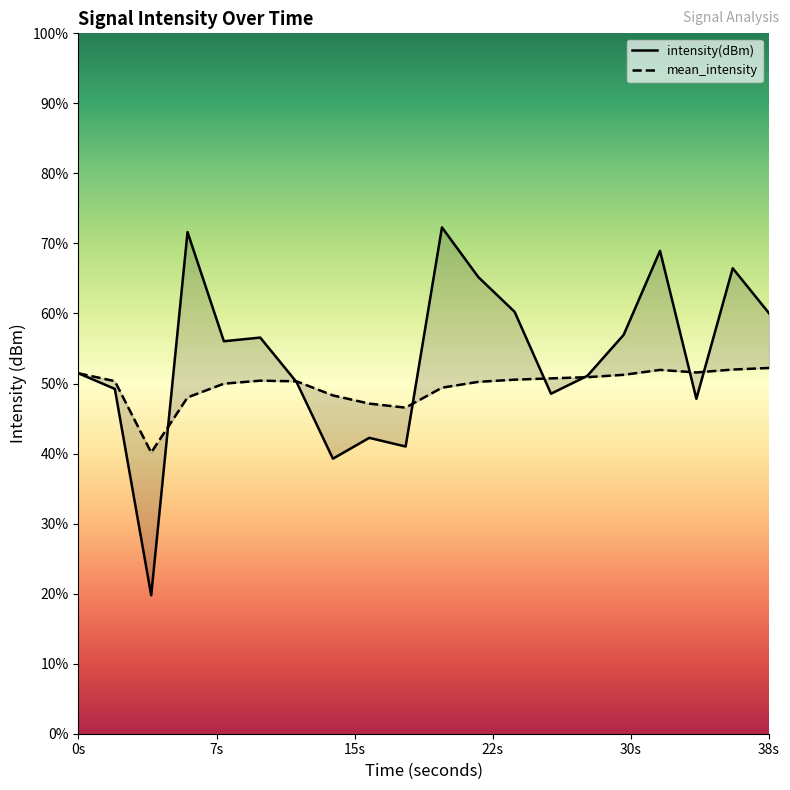

How many intersections are there between intensity(dBm) and mean_intensity?

7